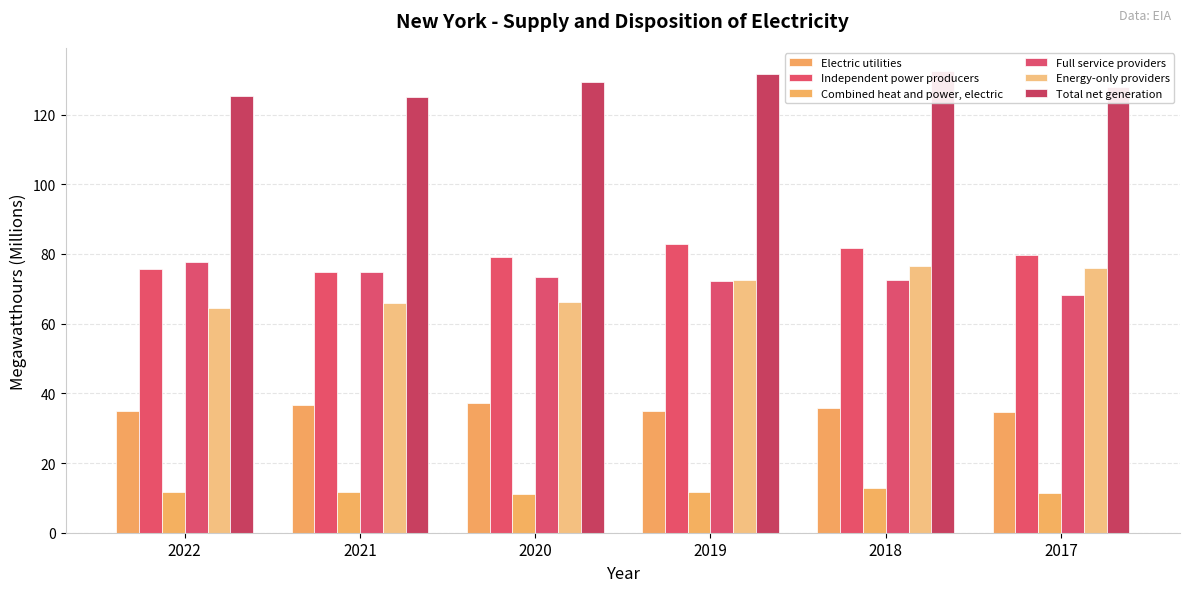

Reading left to right, extract all data points from this chart.

Electric utilities: 34.9	36.8	37.2	34.9	35.7	34.6
Independent power producers: 75.6	74.7	79.1	83.0	81.8	79.8
Combined heat and power, electric: 11.6	11.6	11.0	11.6	12.8	11.4
Full service providers: 77.7	74.7	73.3	72.3	72.5	68.3
Energy-only providers: 64.6	65.9	66.3	72.5	76.6	76.0
Total net generation: 125.2	124.9	129.4	131.6	132.5	128.0